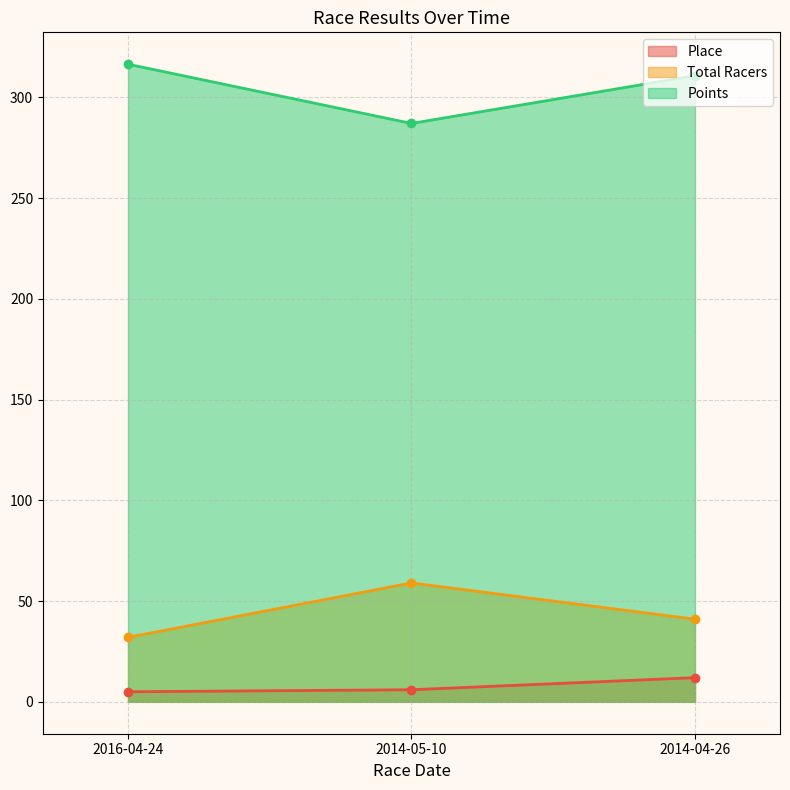

The Points series shows 489.5 at 2014-04-26. True or false?

False